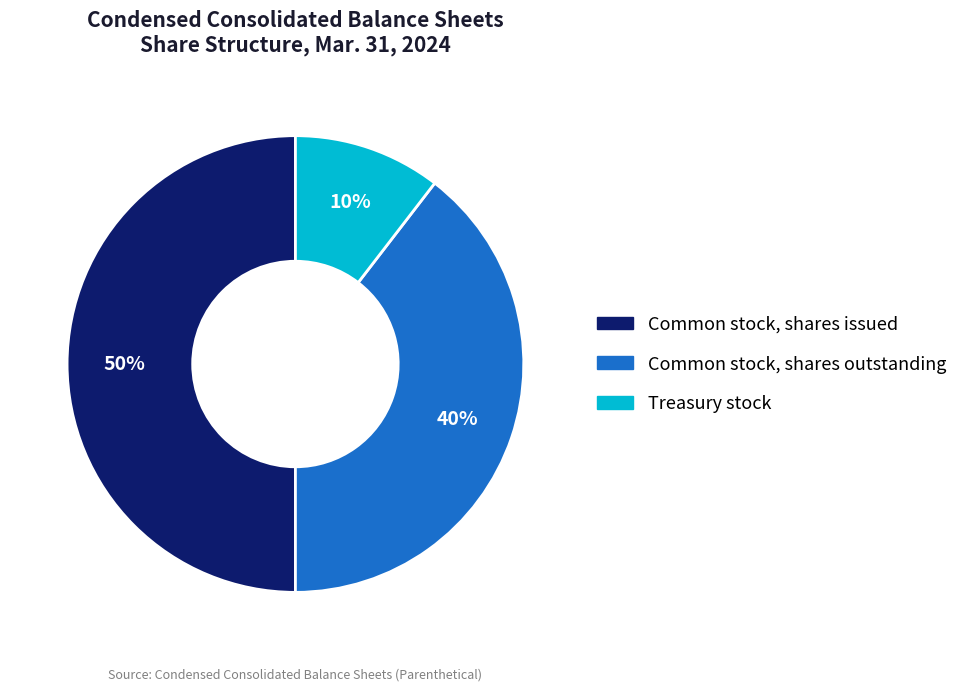

What percentage is the Common stock, shares outstanding slice, to the nearest percent?

40%